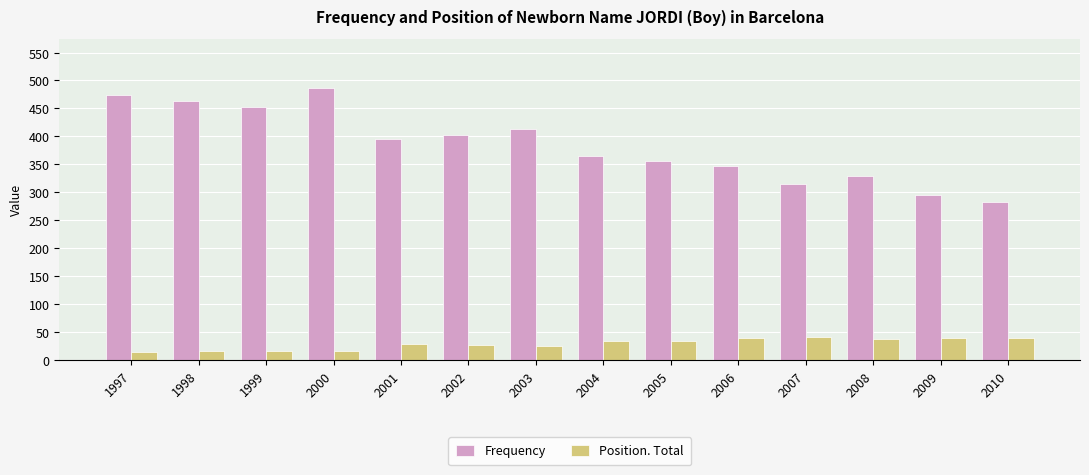

Where is Frequency nearest to the value 385?

2001